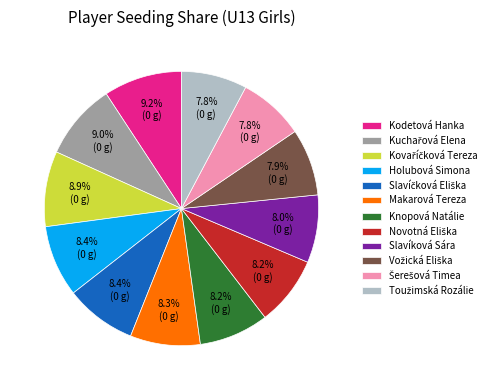

Is Holubová Simona the majority of the pie?

No